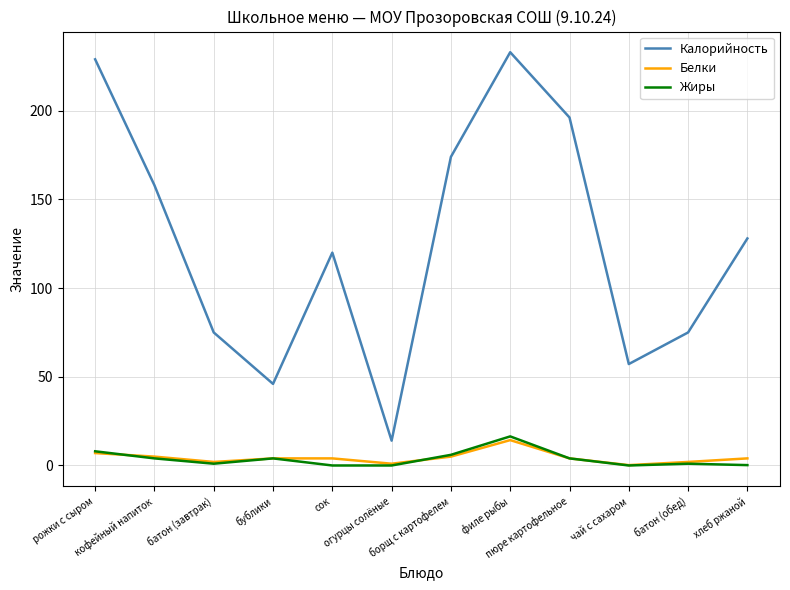

Which series has the largest range (max minus min)?

Калорийность